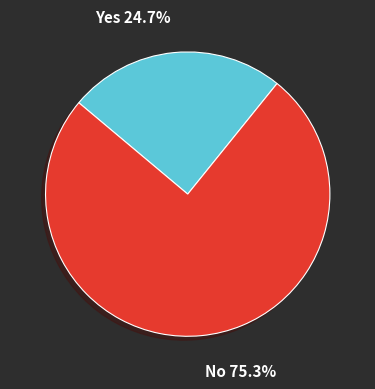

Does No 75.3% represent more than half of the total?

Yes